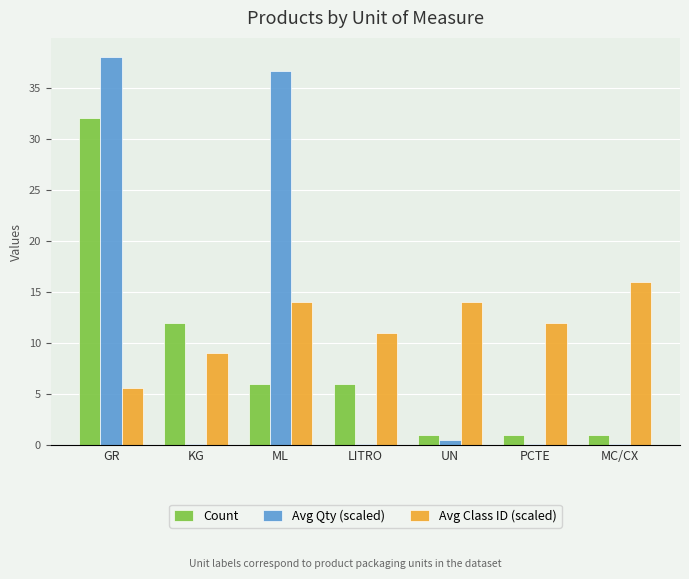

The value of Avg Class ID (scaled) at ML is 14.0. True or false?

True